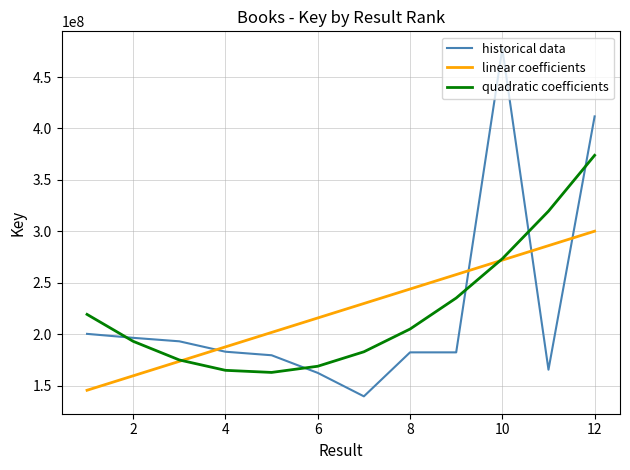

True or false: historical data and linear coefficients cross at least once.

True